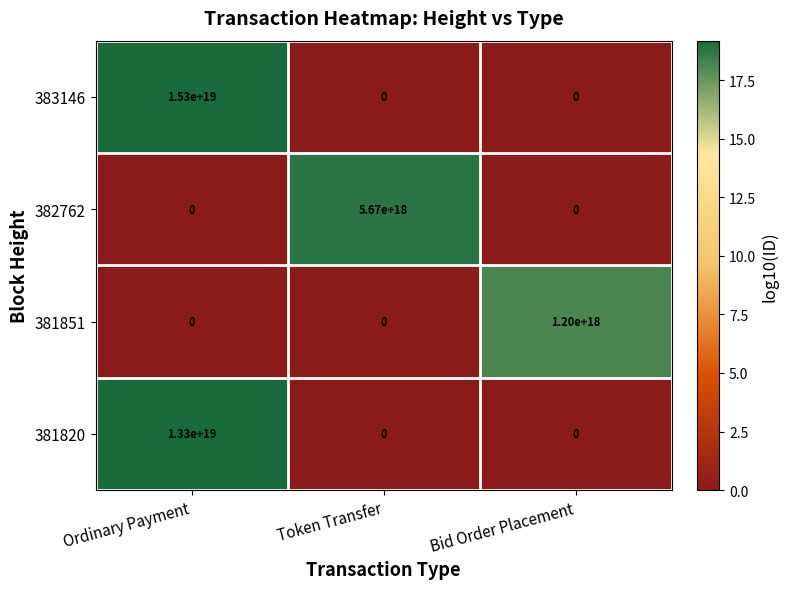

Which series has the largest total across all categories?

383146